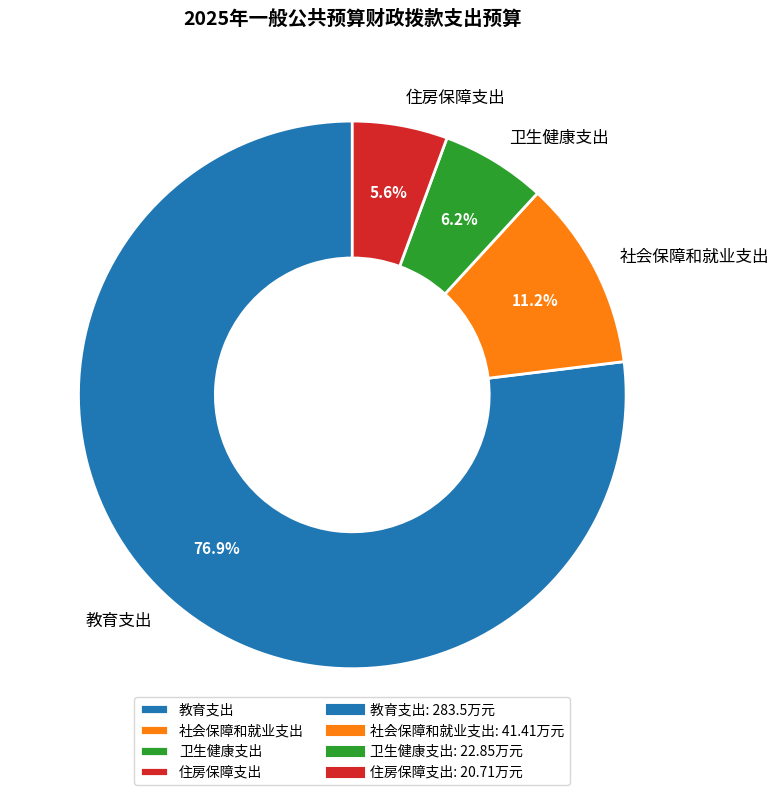

How many slices are in this pie chart?

4